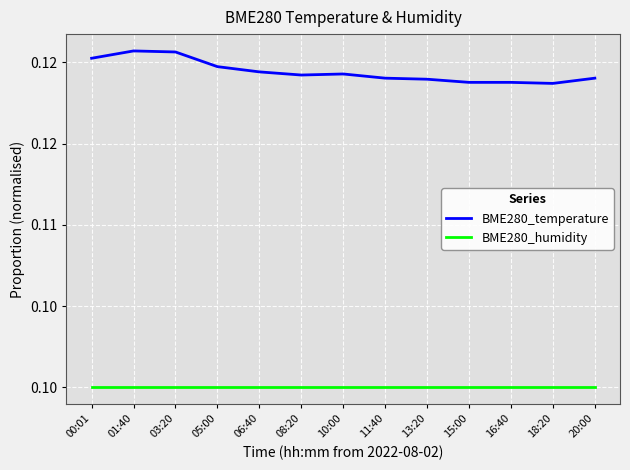

True or false: BME280_humidity has more than 1 interior local peaks.

False